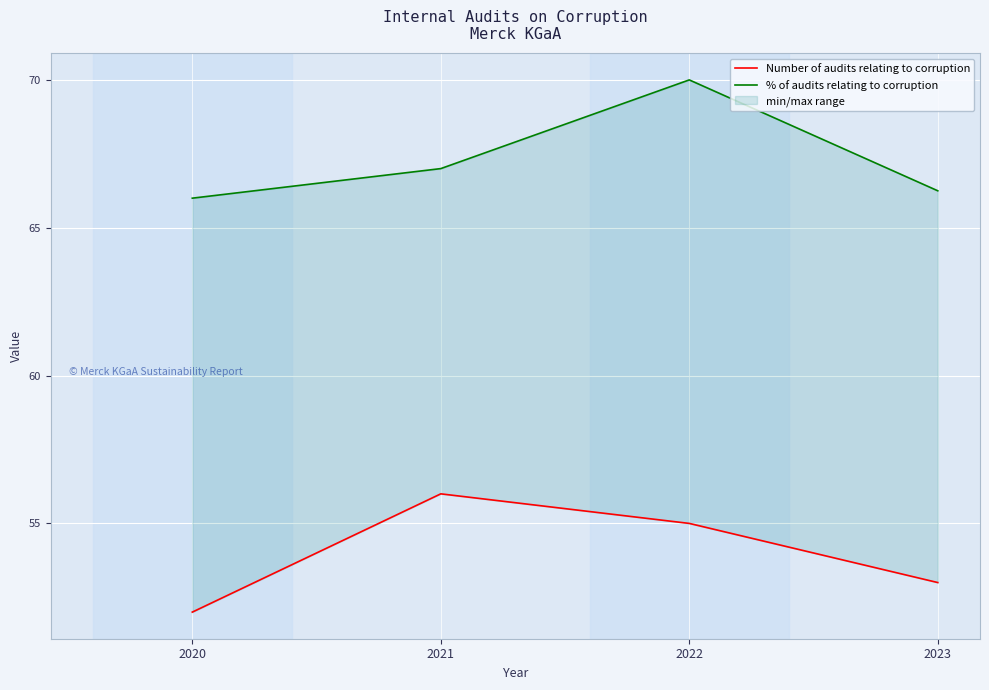

Reading right to left, extract all data points from this chart.

Number of audits relating to corruption: 53.0	55.0	56.0	52.0
% of audits relating to corruption: 66.2	70.0	67.0	66.0